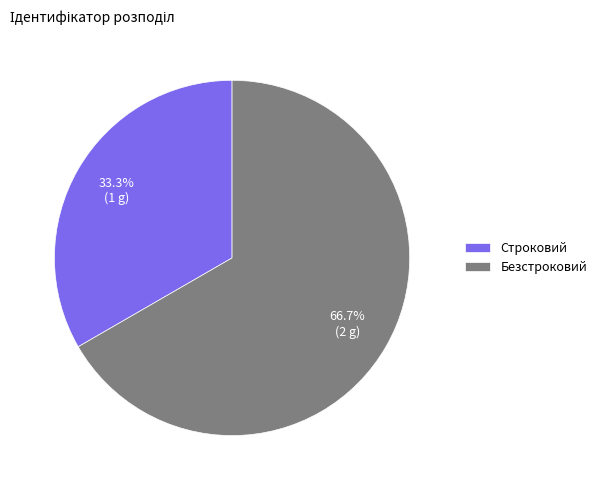

What percentage is the Строковий slice, to the nearest percent?

33%